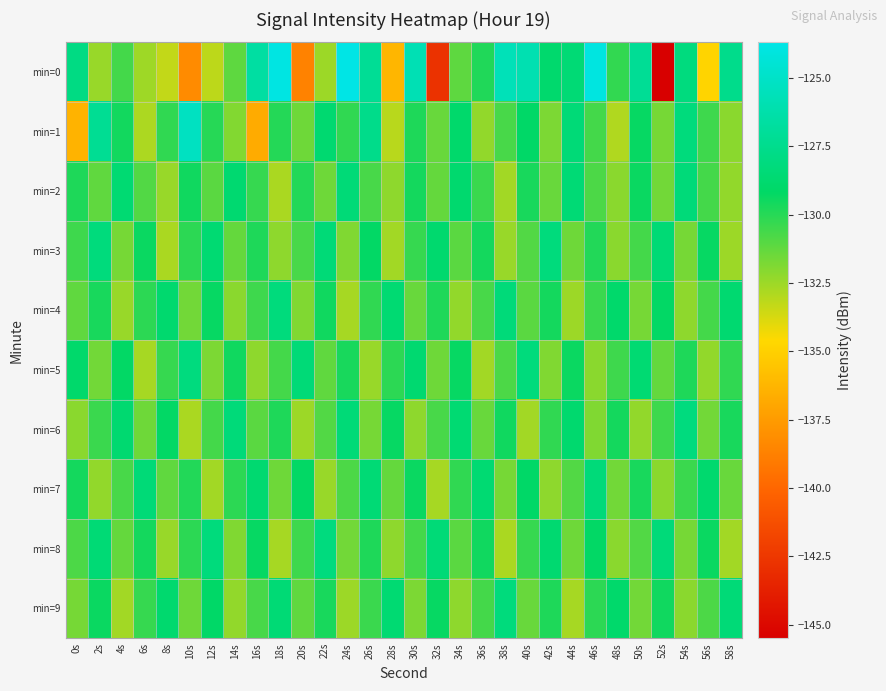

At which category is the sum across all series the highest?

46s